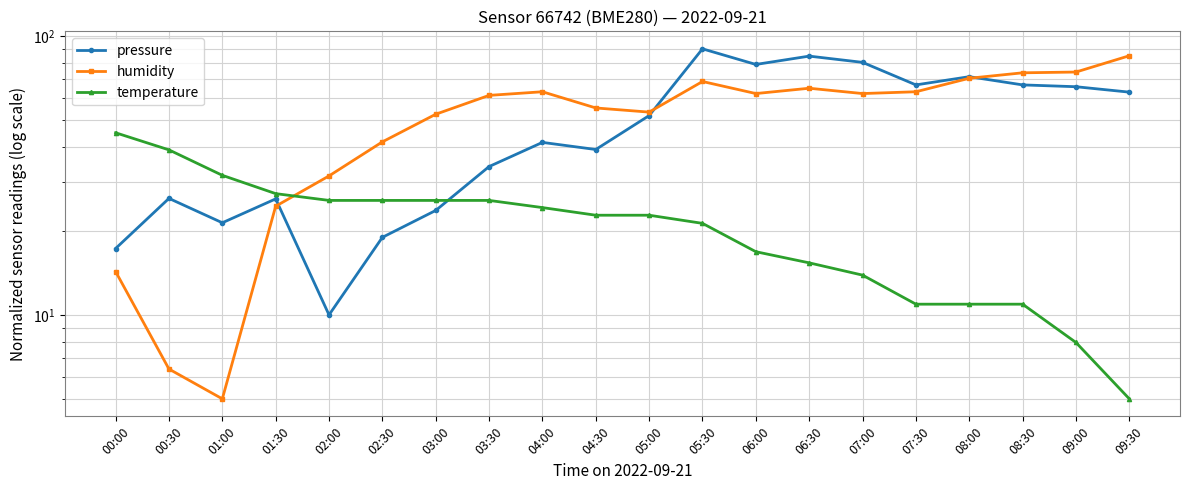

Rank the series by their maximum value, from highest to lowest.

pressure, humidity, temperature